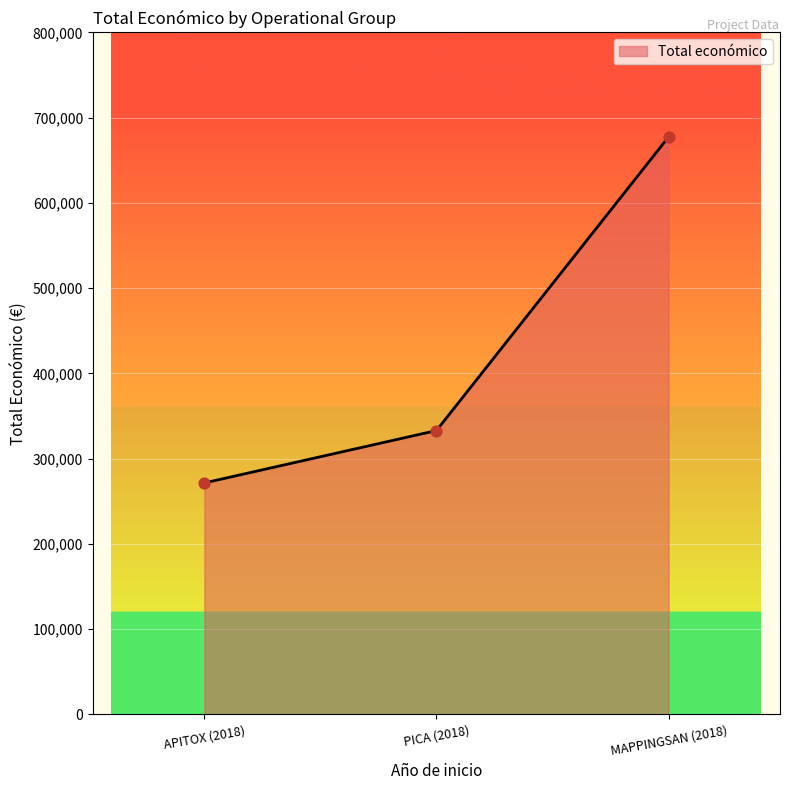

What is the change in value from APITOX (2018) to PICA (2018)?

+61449